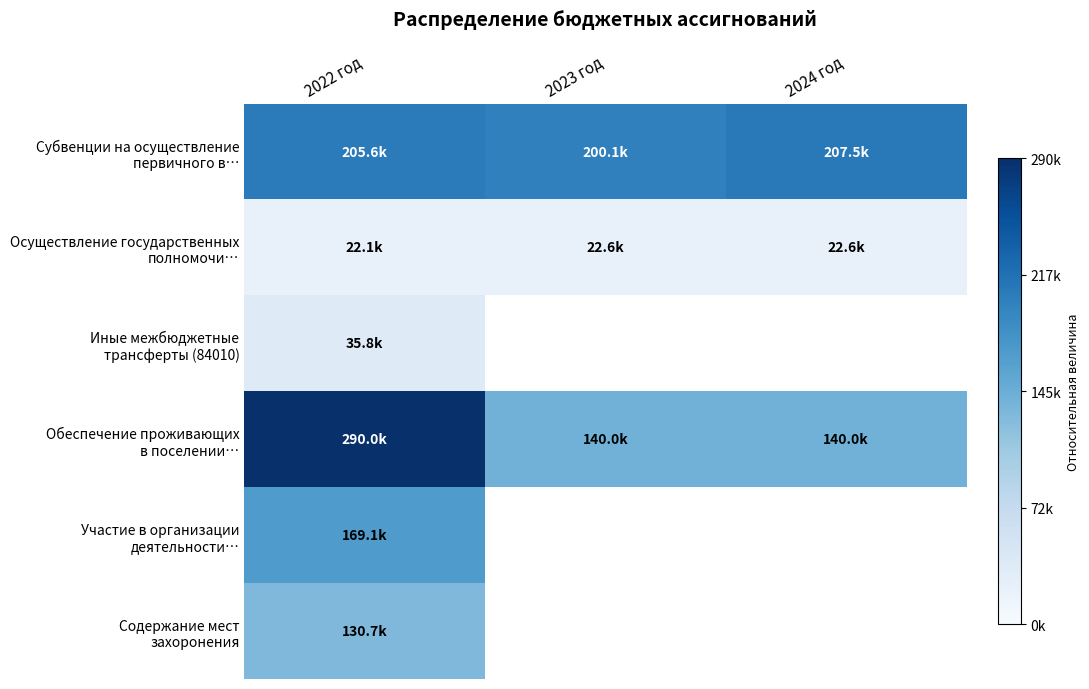

At which category does the chart reach its minimum across all series?

2022 год